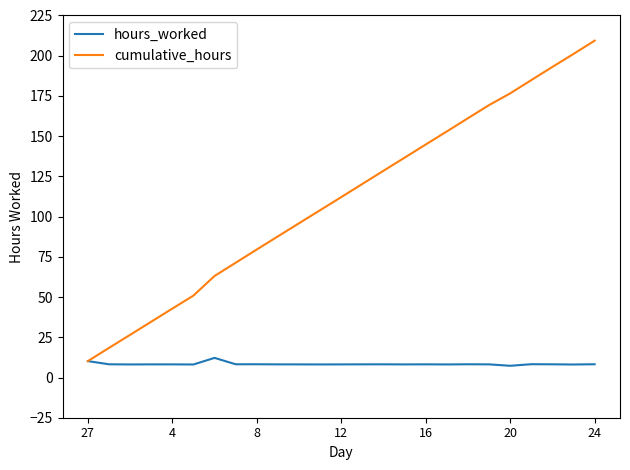

What is the greatest value displayed?

209.4